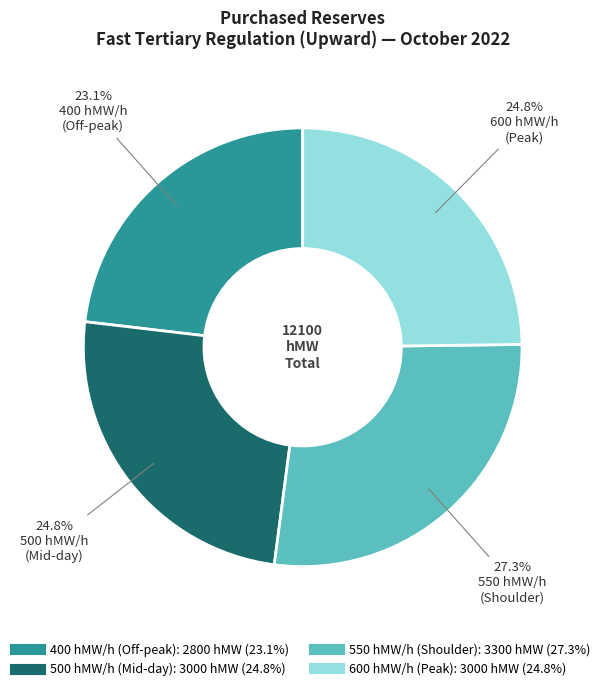

Does any single category account for the majority?

No